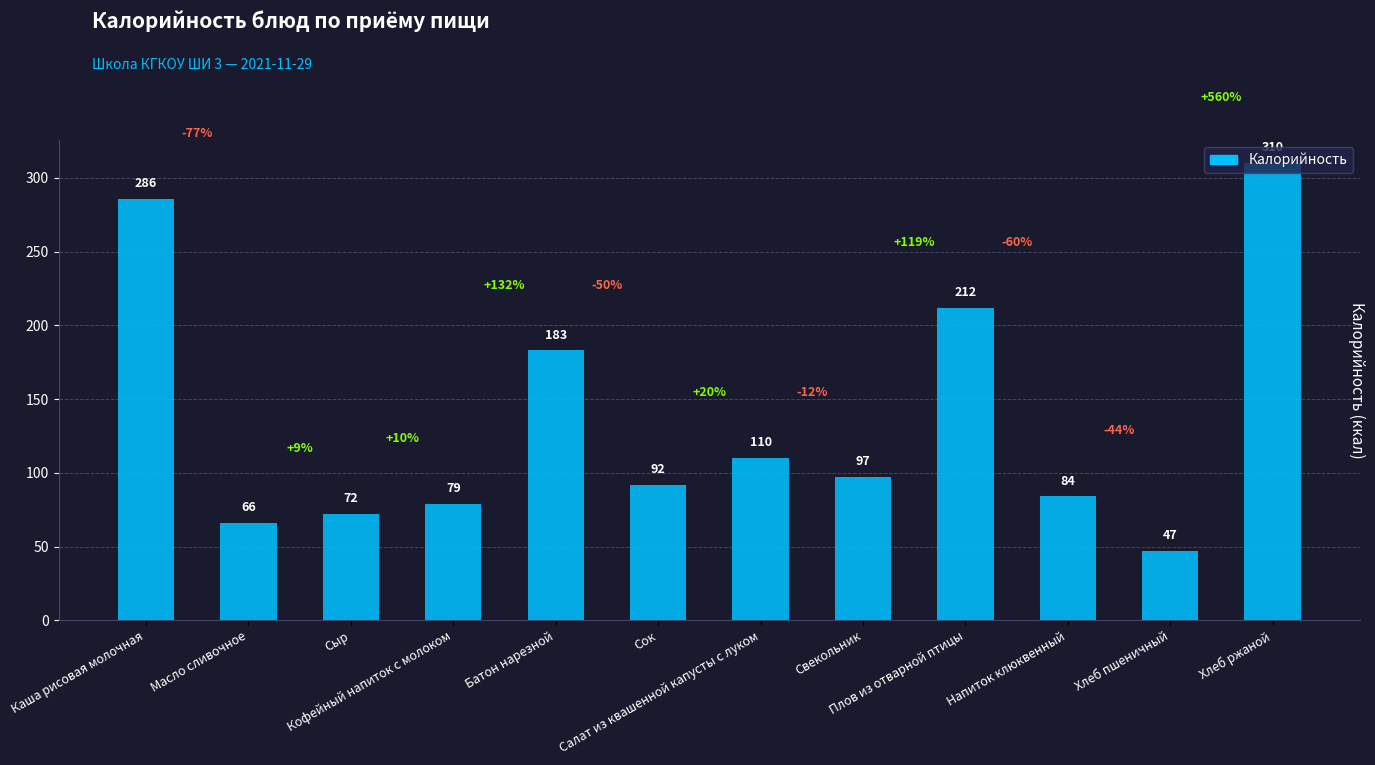

What is the difference between the maximum and minimum values?

263